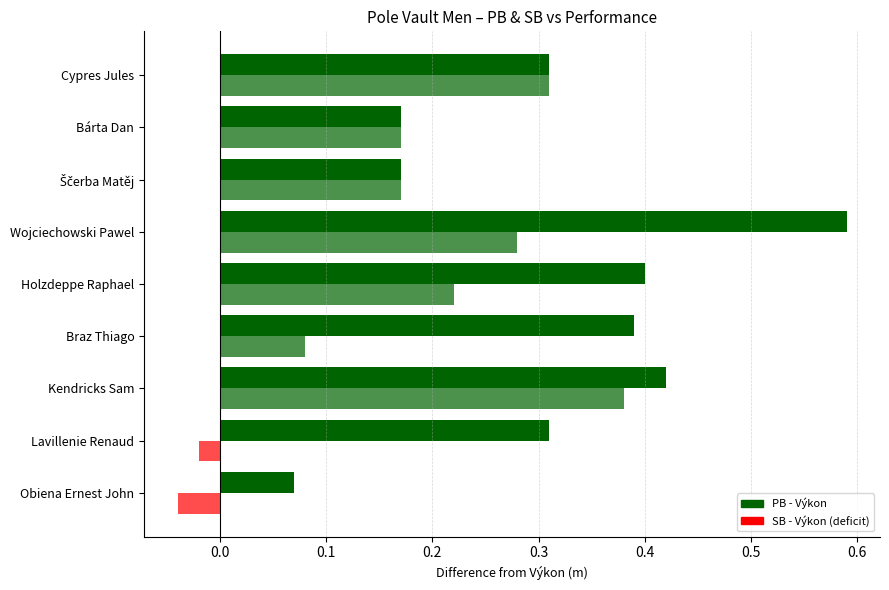

Rank the series by their average value, from highest to lowest.

PB, SB, Výkon